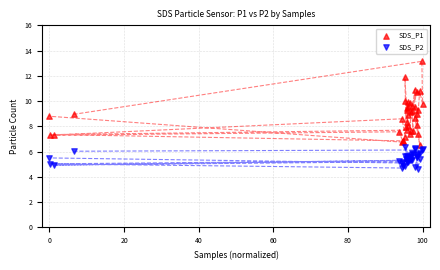

Which series contains the lowest Y value?

SDS_P2